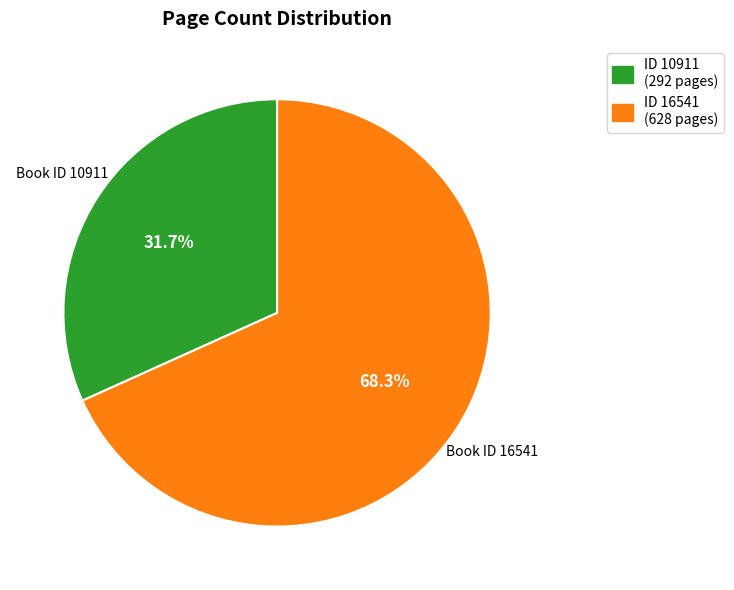

Is there a majority slice in this chart?

Yes